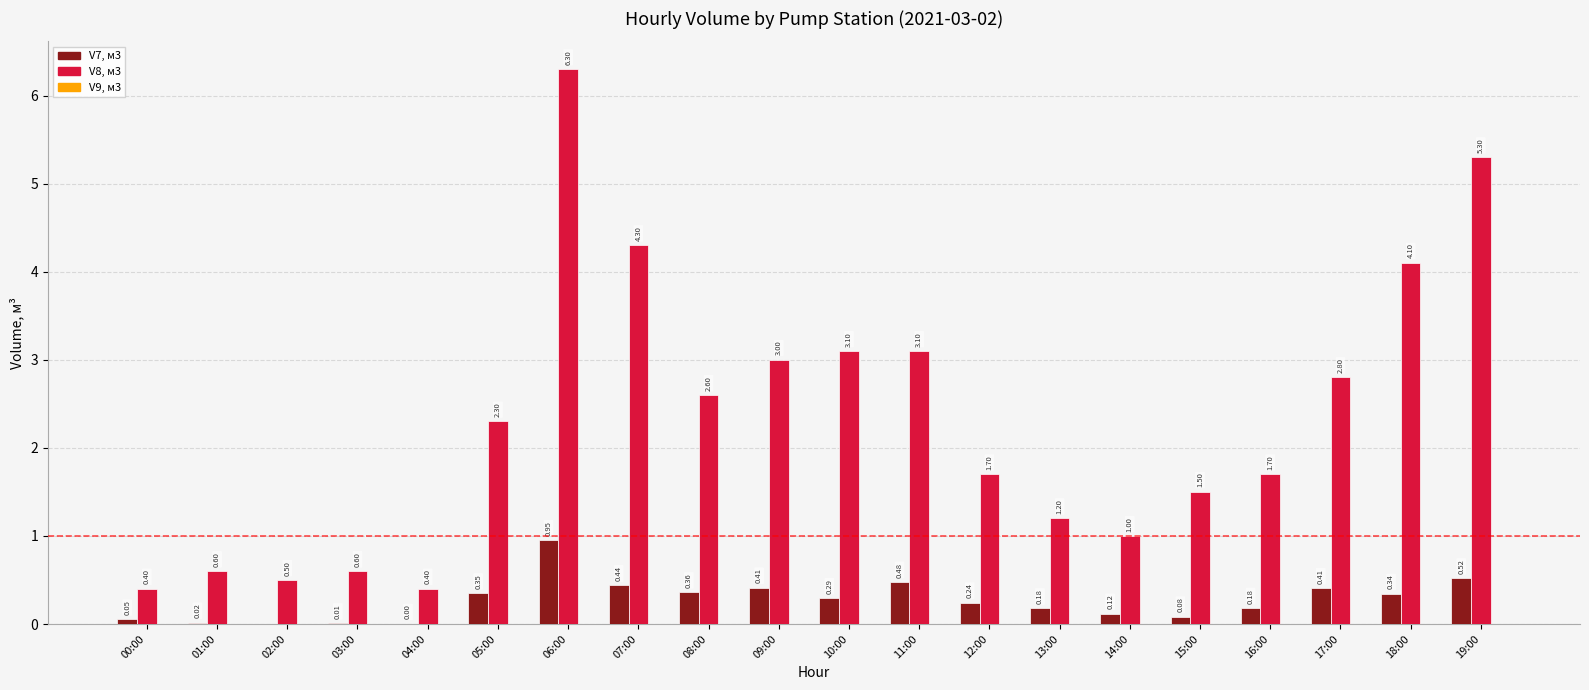

Between 01:00 and 11:00, which series saw the biggest shift?

V8, м3